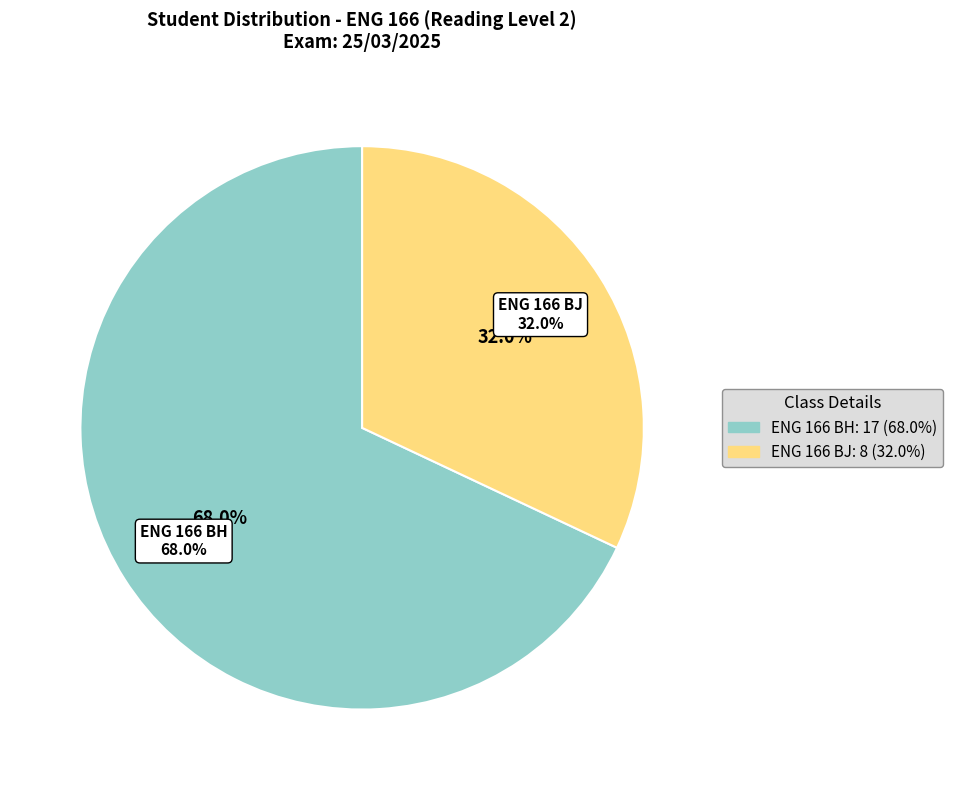

What percentage is the ENG 166 BJ slice, to the nearest percent?

32%